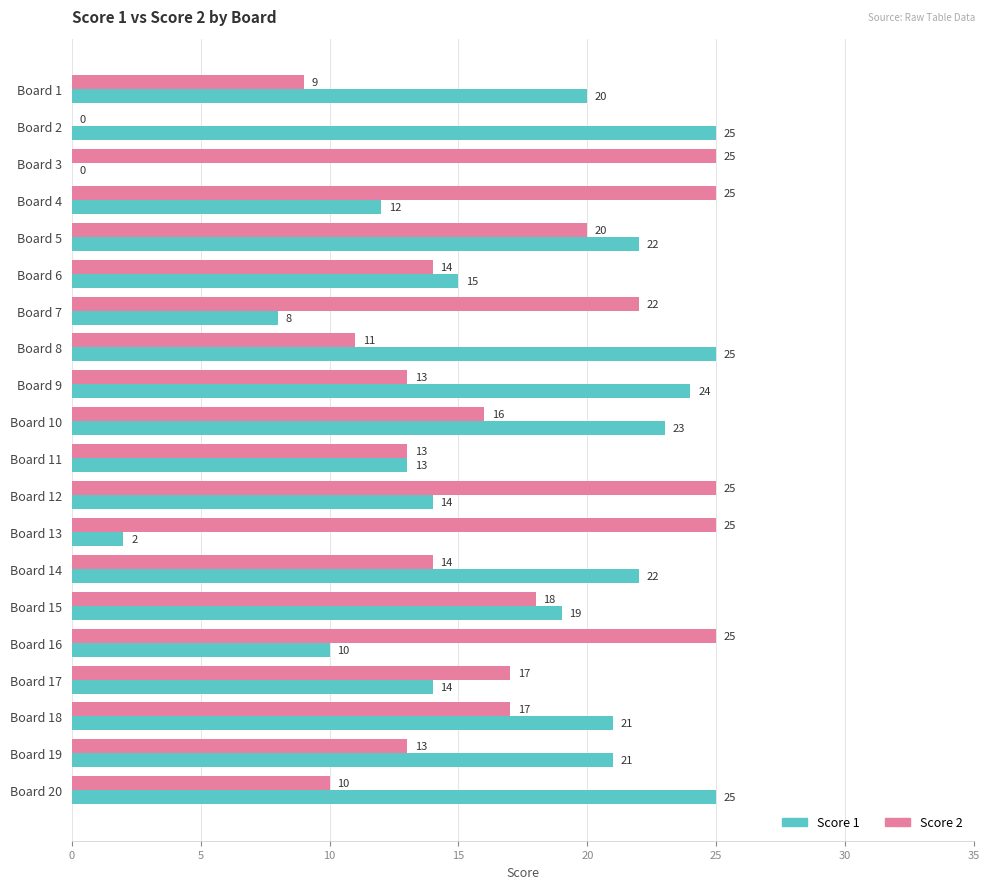

Read the Score 1 value at Board 8, to the nearest 5.

25